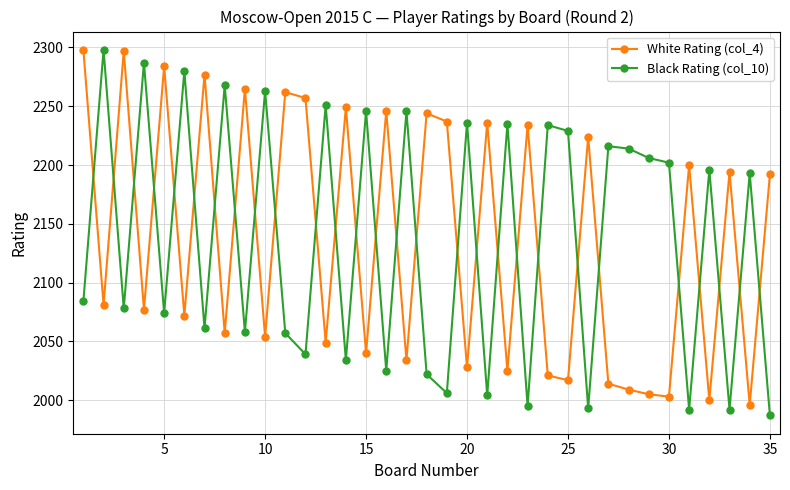

What is the value of the White Rating (col_4) point at the 16th from the left?

2246